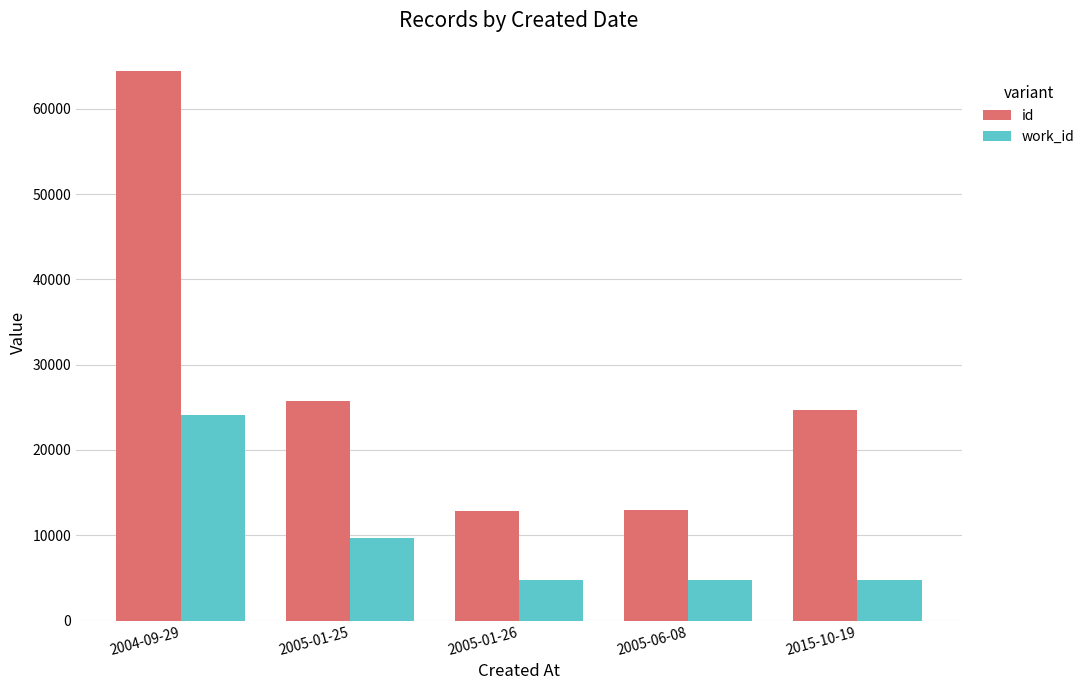

What is the maximum value for work_id?

24060